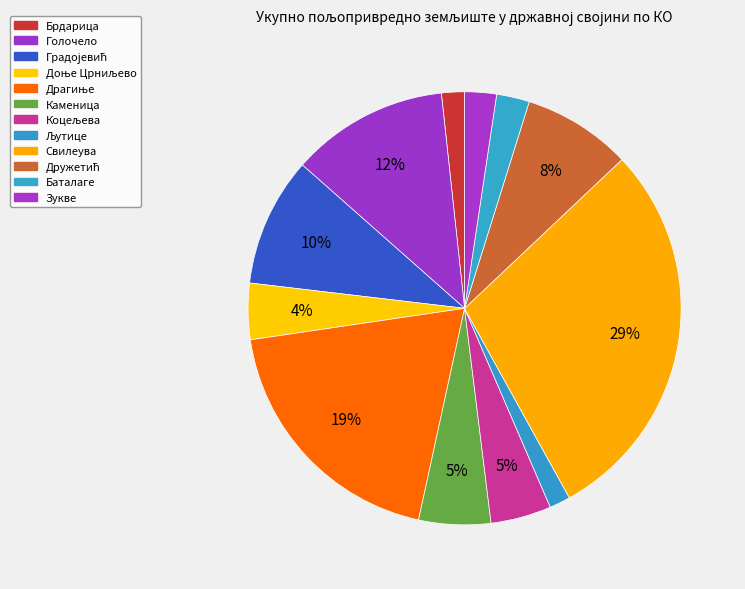

How many segments does this pie chart have?

12